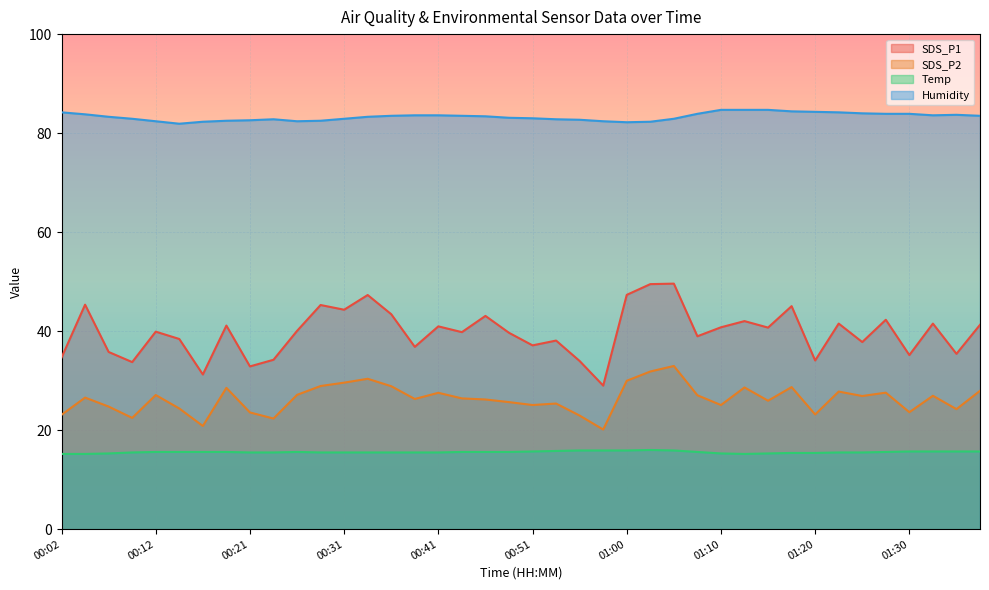

What are all the series names shown in the legend?

SDS_P1, SDS_P2, Temp, Humidity